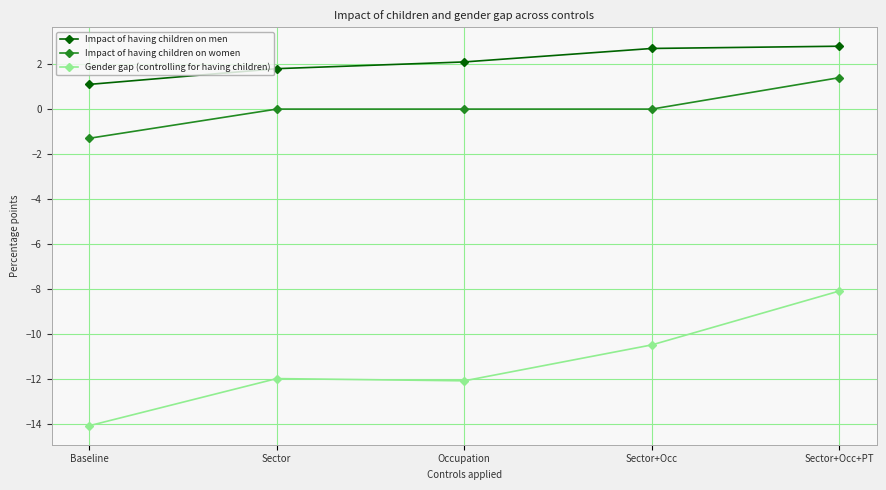

What is the sum of all Impact of having children on women values?

0.1